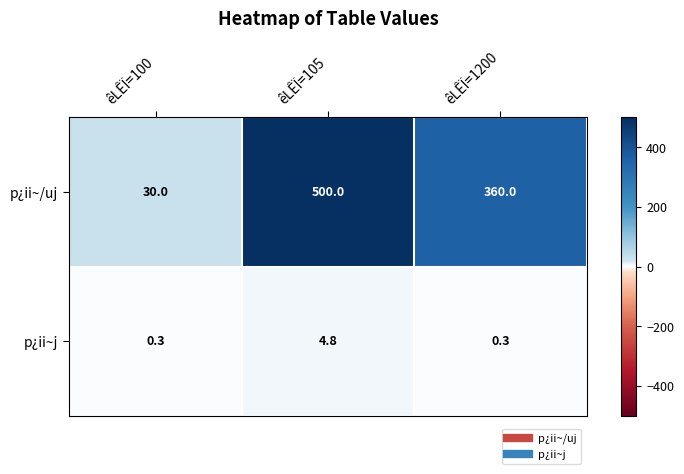

Reading right to left, list all the values displayed in this chart.

p¿ii~/uj: 360.0	500.0	30.0
p¿ii~j: 0.3	4.8	0.3